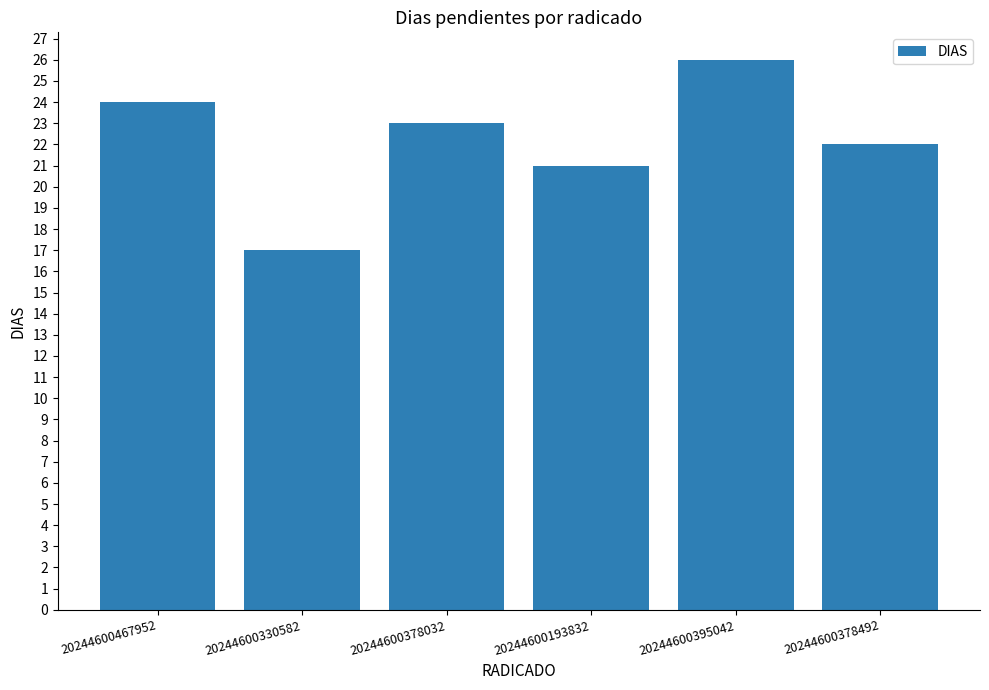

Count the values in the range 21 to 24.

4